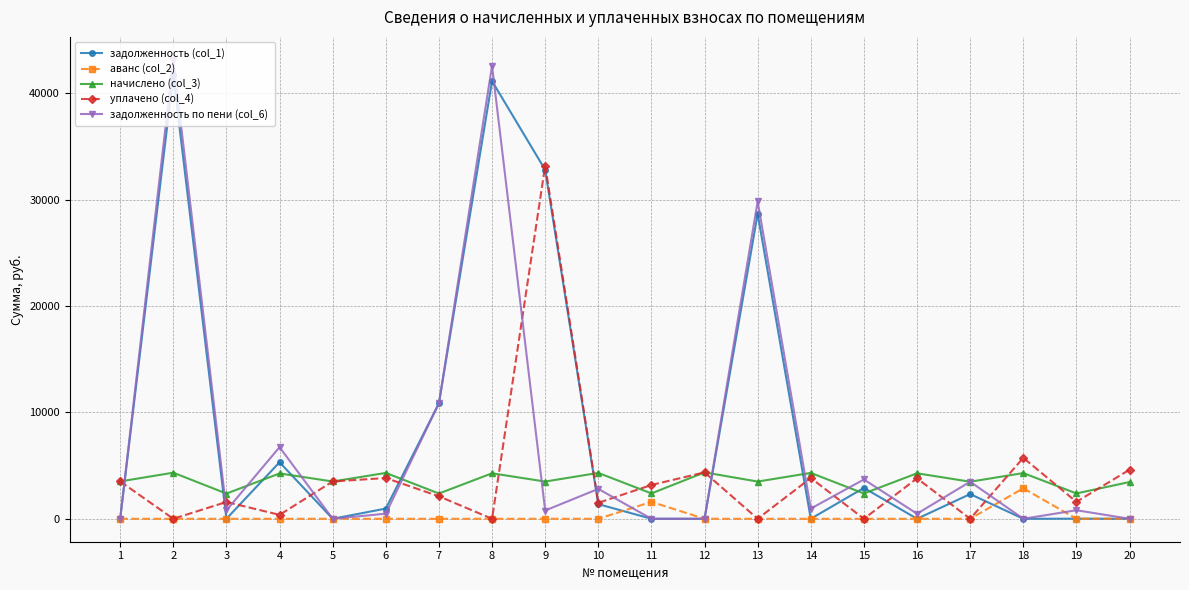

What are all the series names shown in the legend?

задолженность (col_1), аванс (col_2), начислено (col_3), уплачено (col_4), задолженность по пени (col_6)